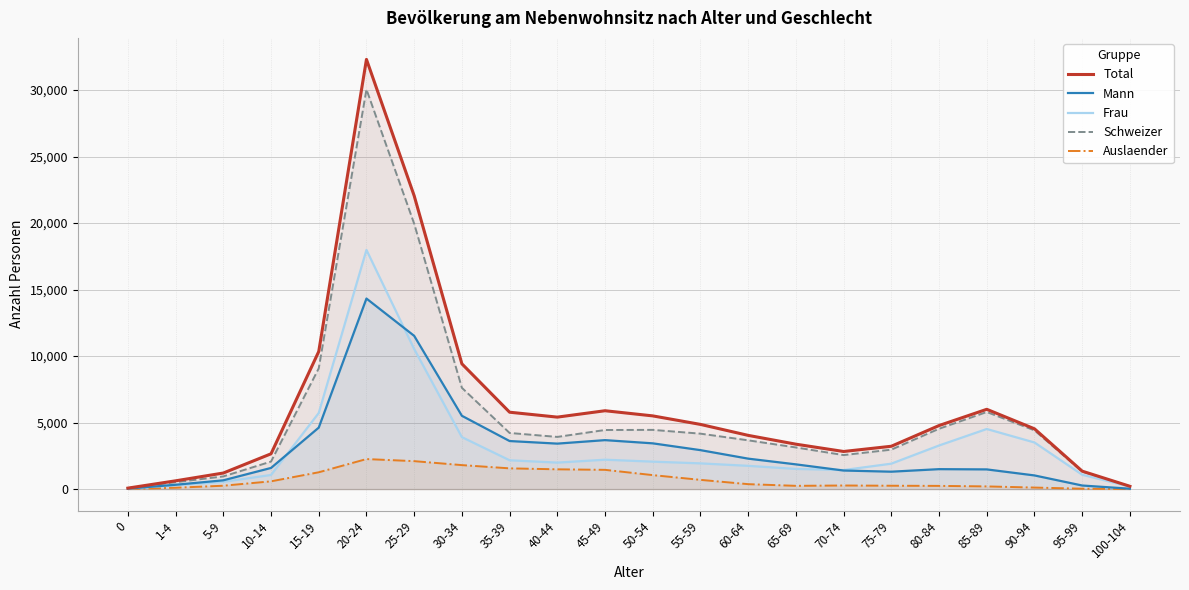

What is the difference between the maximum and second lowest values in the Frau series?

17796